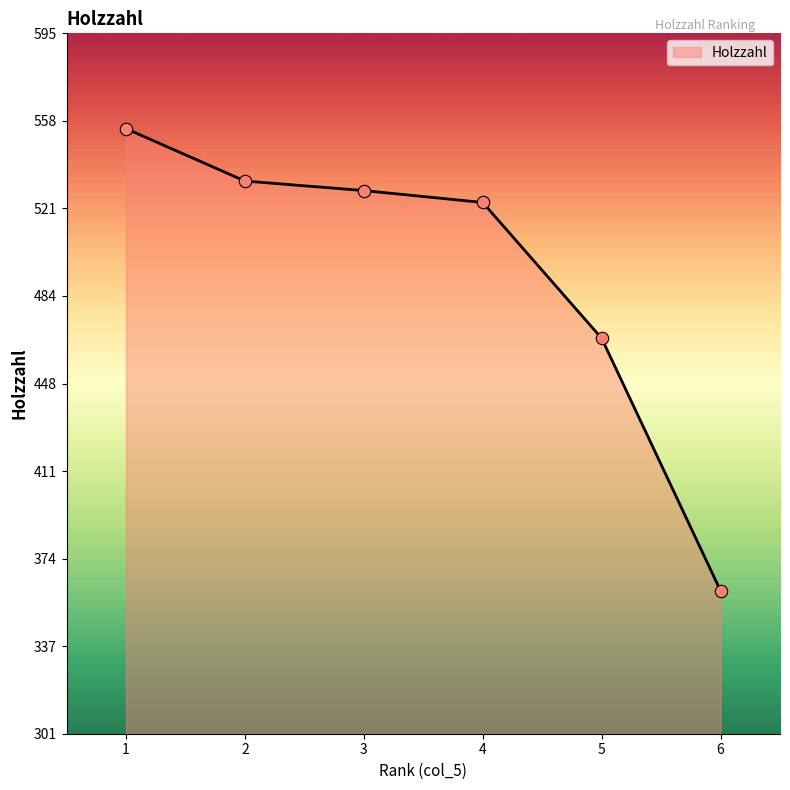

What is the change in value from 3 to 6?

-168